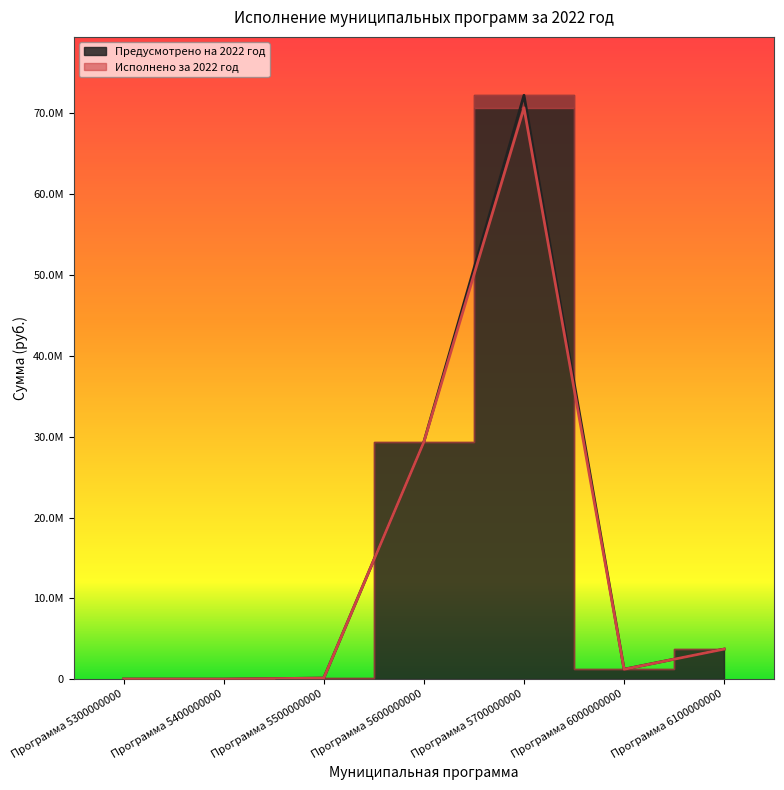

At which category is the sum across all series the highest?

Программа 5700000000